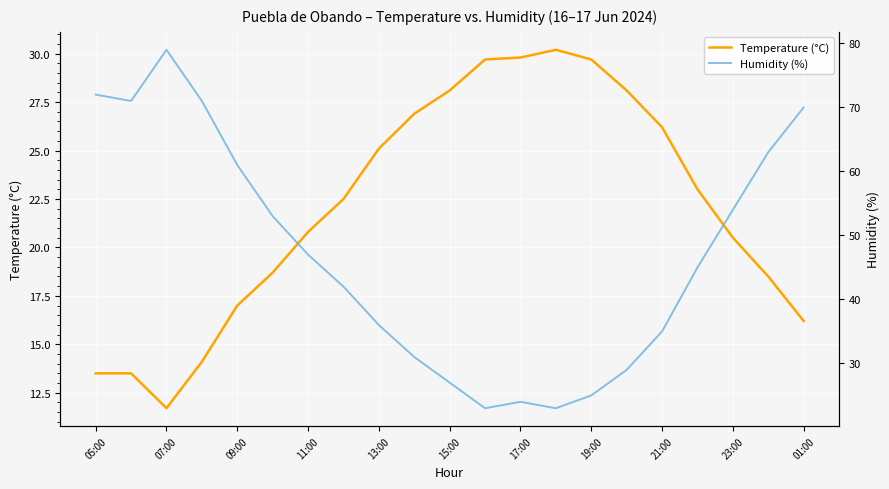

Rank the series by their maximum value, from lowest to highest.

Temperature (°C), Humidity (%)